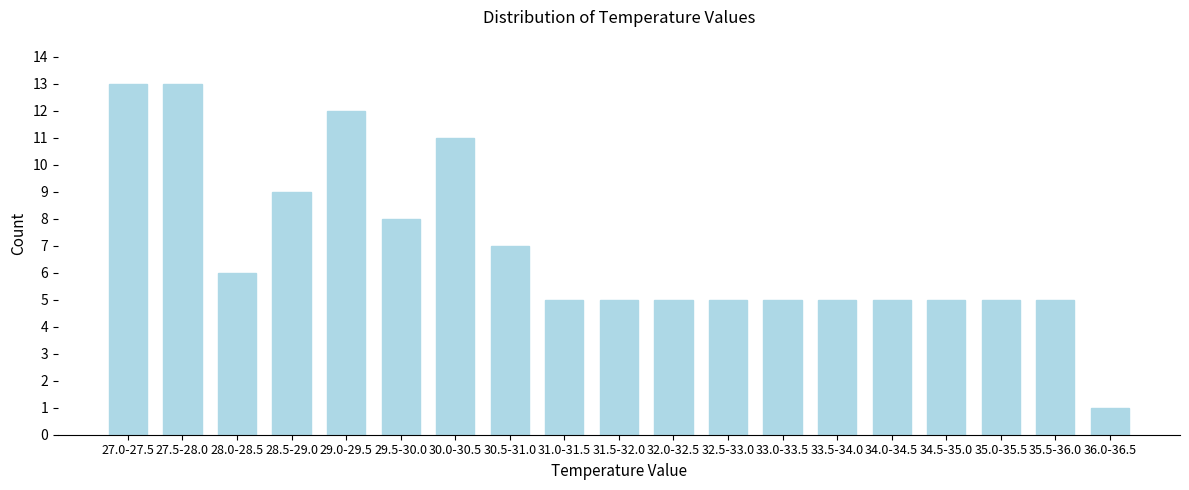

Reading left to right, extract all data points from this chart.

13	13	6	9	12	8	11	7	5	5	5	5	5	5	5	5	5	5	1